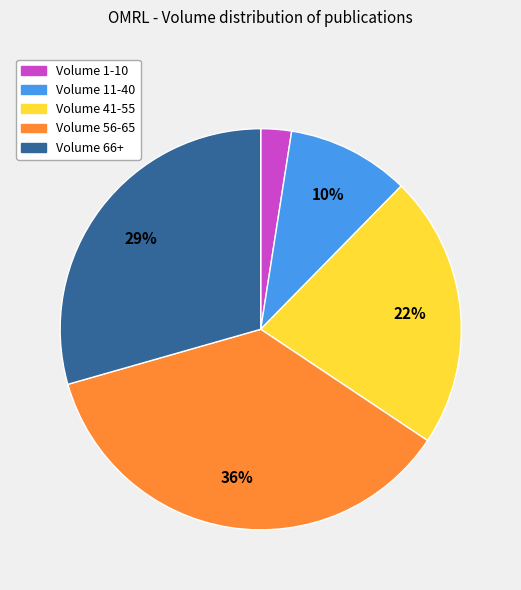

Does any single category account for the majority?

No